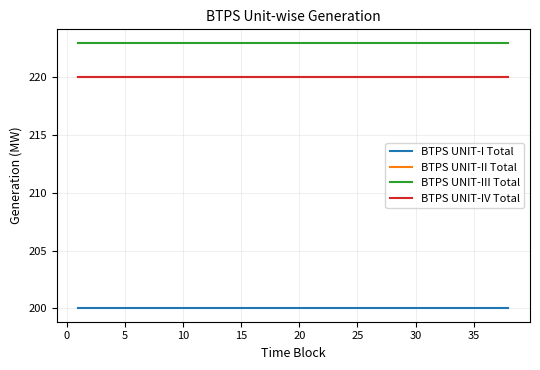

Is this an area chart (filled region under the line)?

No